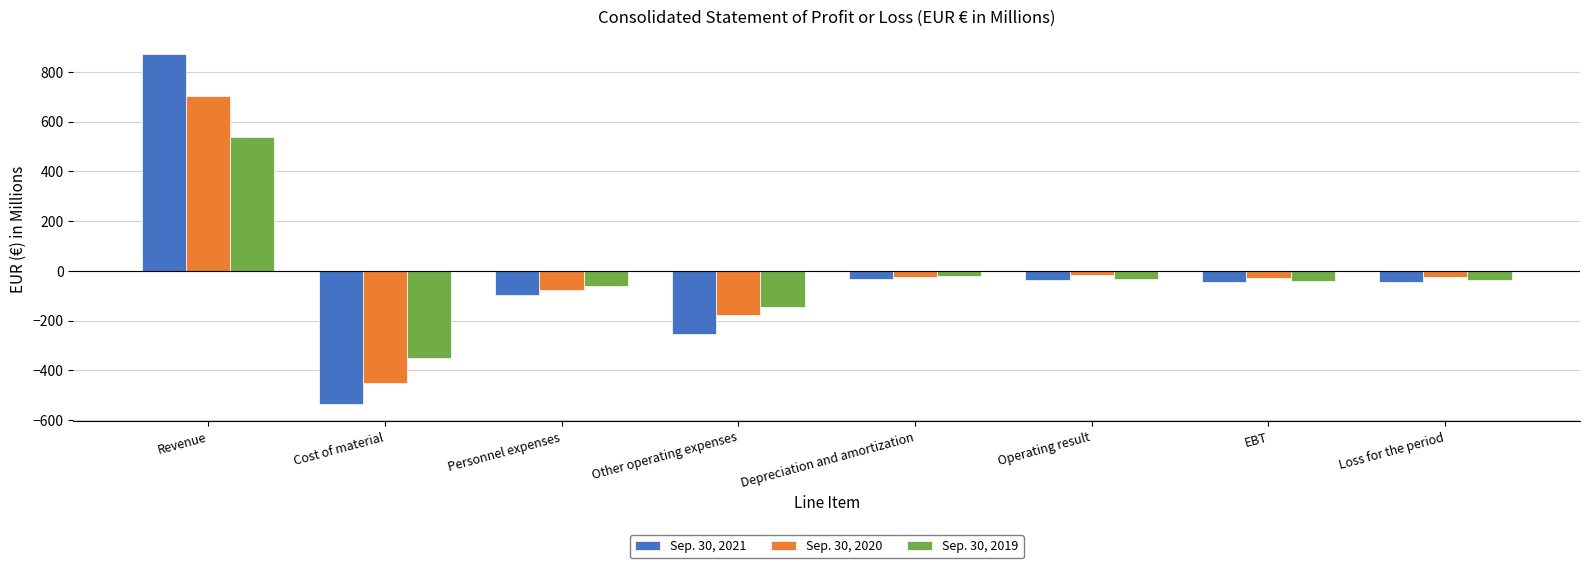

At which category is the sum across all series the highest?

Revenue